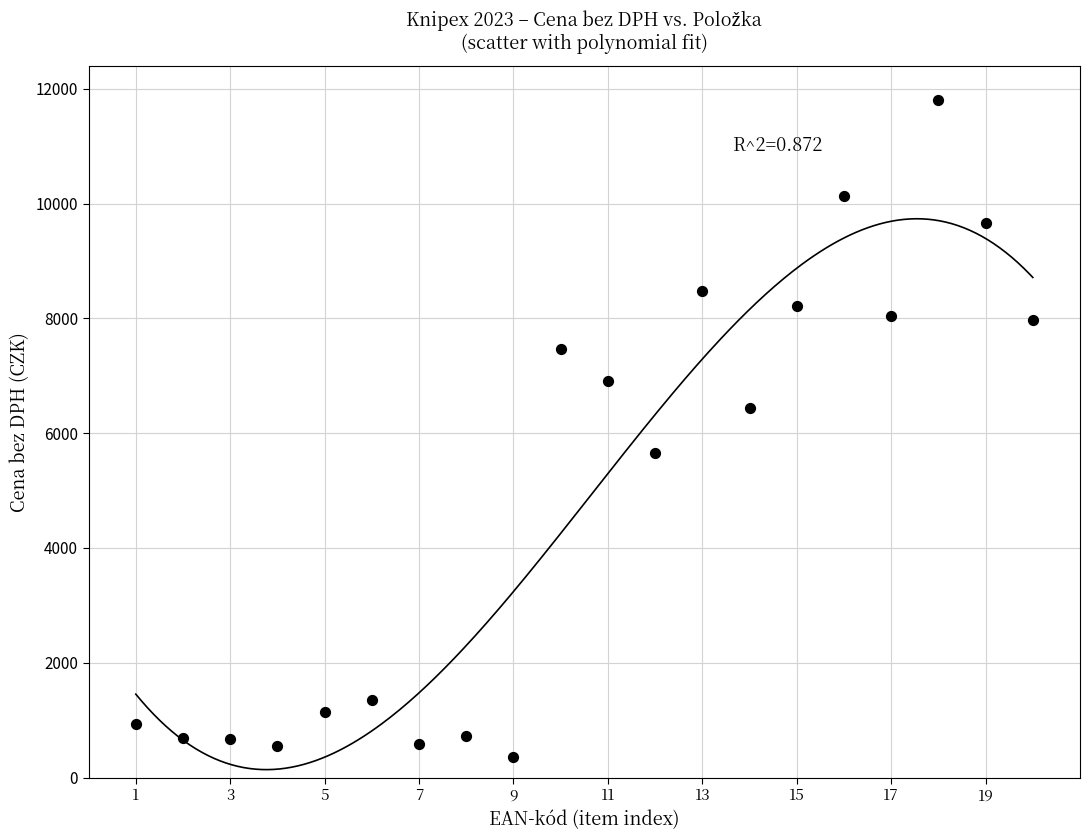

What is the range of X values (max minus min)?

19.0